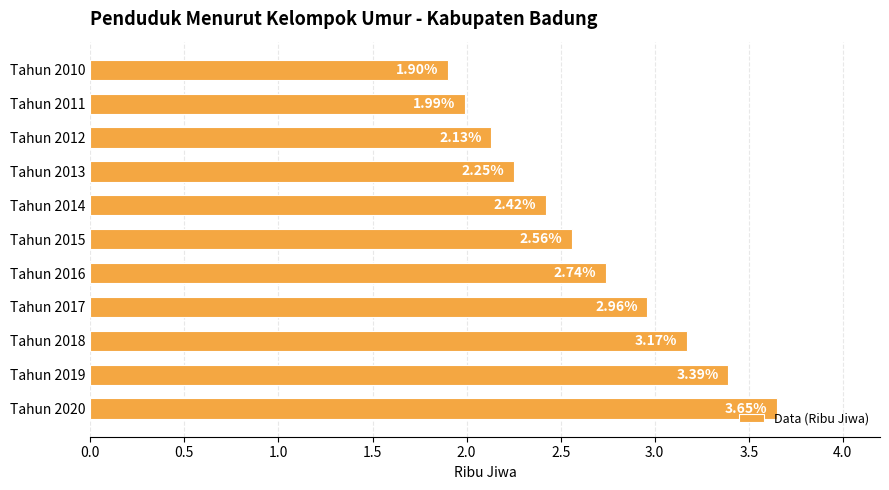

List the labels in order of value, smallest first.

Tahun 2010, Tahun 2011, Tahun 2012, Tahun 2013, Tahun 2014, Tahun 2015, Tahun 2016, Tahun 2017, Tahun 2018, Tahun 2019, Tahun 2020